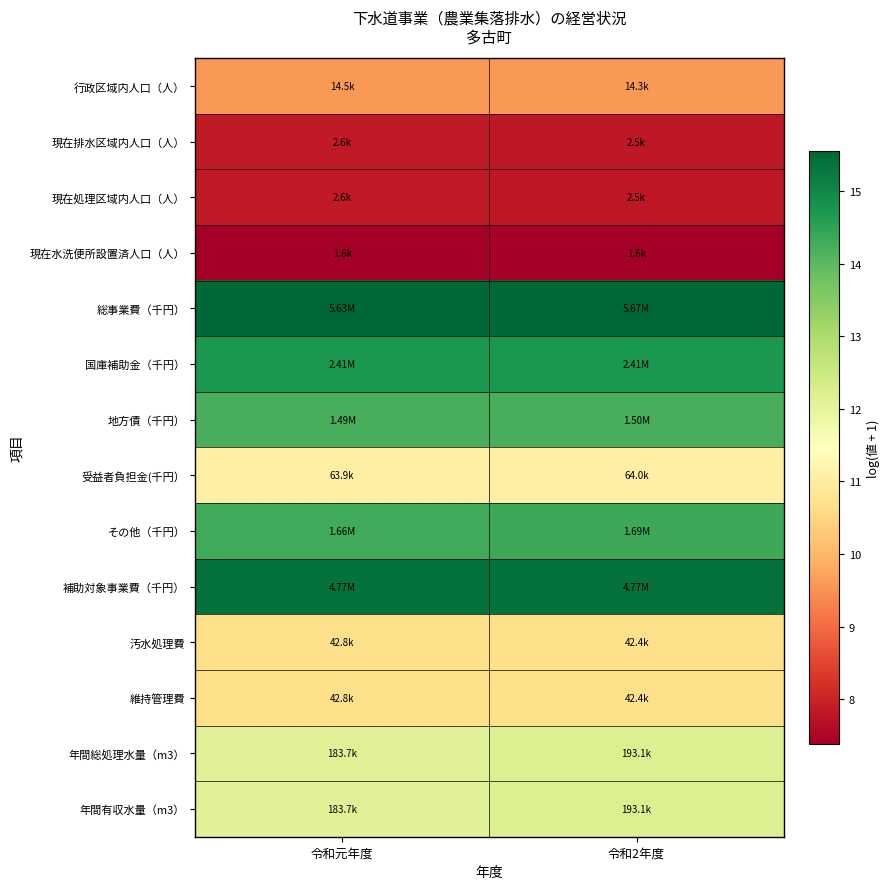

Reading right to left, extract all data points from this chart.

行政区域内人口（人）: 令和2年度=9.6	令和元年度=9.6
現在排水区域内人口（人）: 令和2年度=7.8	令和元年度=7.8
現在処理区域内人口（人）: 令和2年度=7.8	令和元年度=7.8
現在水洗便所設置済人口（人）: 令和2年度=7.4	令和元年度=7.4
総事業費（千円）: 令和2年度=15.6	令和元年度=15.5
国庫補助金（千円）: 令和2年度=14.7	令和元年度=14.7
地方債（千円）: 令和2年度=14.2	令和元年度=14.2
受益者負担金(千円）: 令和2年度=11.1	令和元年度=11.1
その他（千円）: 令和2年度=14.3	令和元年度=14.3
補助対象事業費（千円）: 令和2年度=15.4	令和元年度=15.4
汚水処理費: 令和2年度=10.7	令和元年度=10.7
維持管理費: 令和2年度=10.7	令和元年度=10.7
年間総処理水量（m3）: 令和2年度=12.2	令和元年度=12.1
年間有収水量（m3）: 令和2年度=12.2	令和元年度=12.1